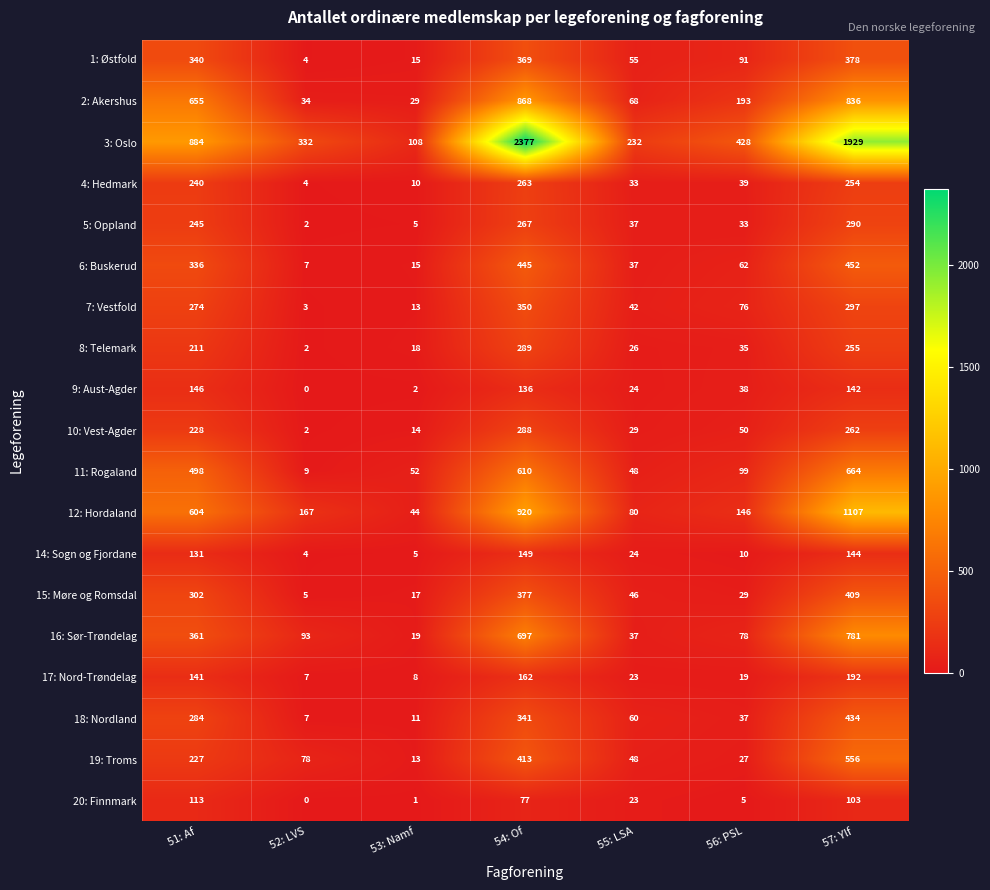

The value of 11: Rogaland at 52: LVS is 9. True or false?

True